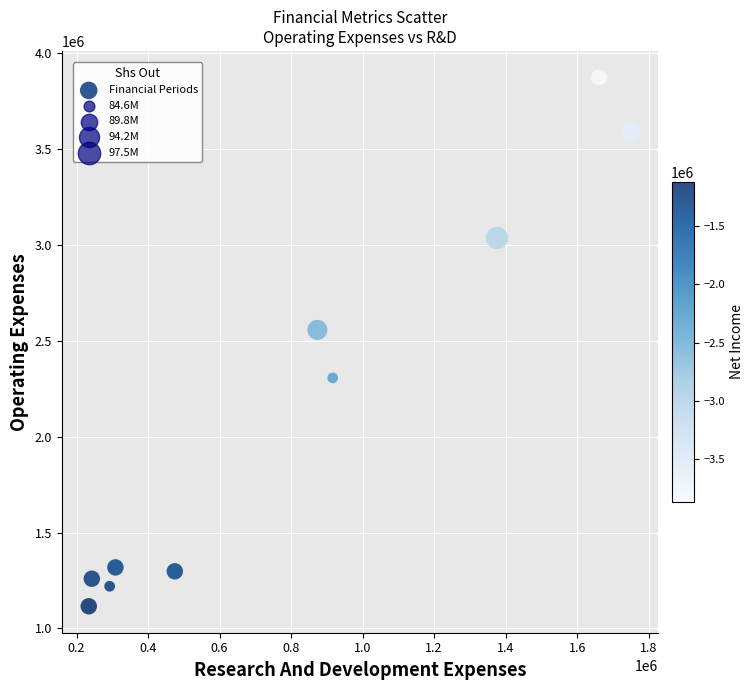

What Y value in the scatter plot is closest to 2494227?

2556566